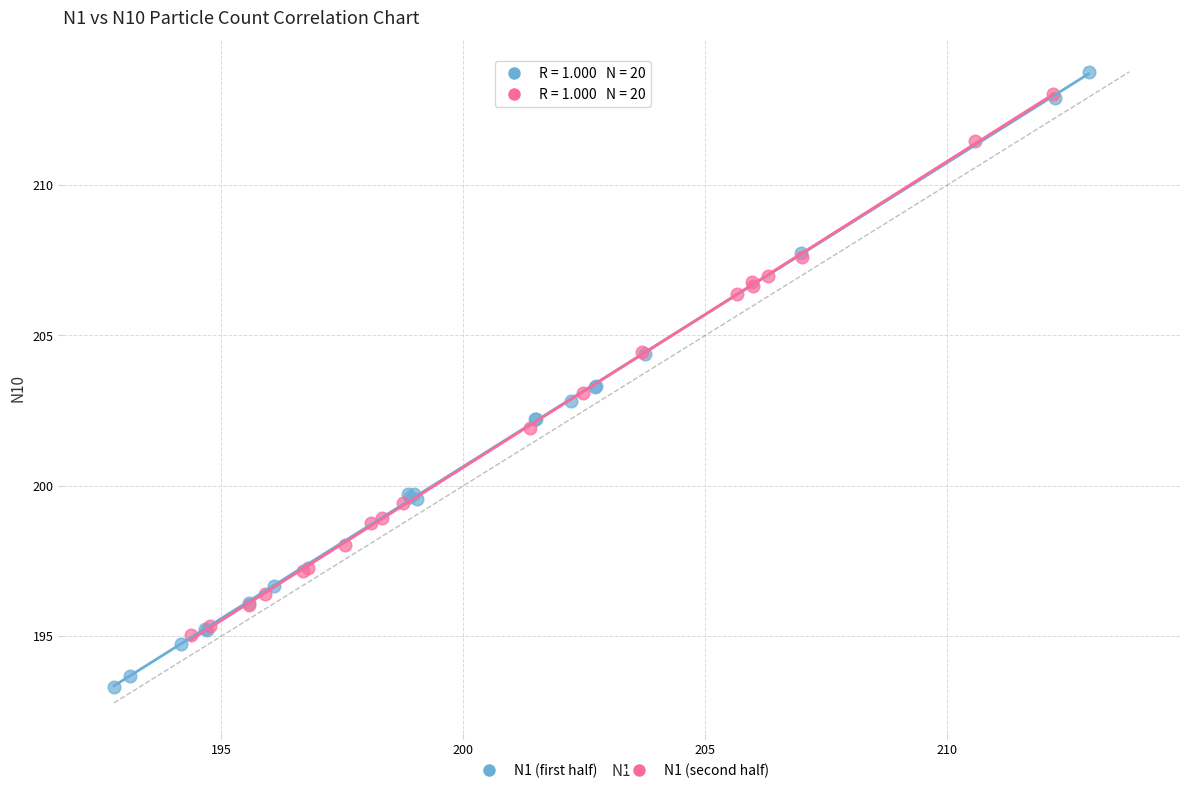

Which series has the widest spread of Y values?

N1 (first half)